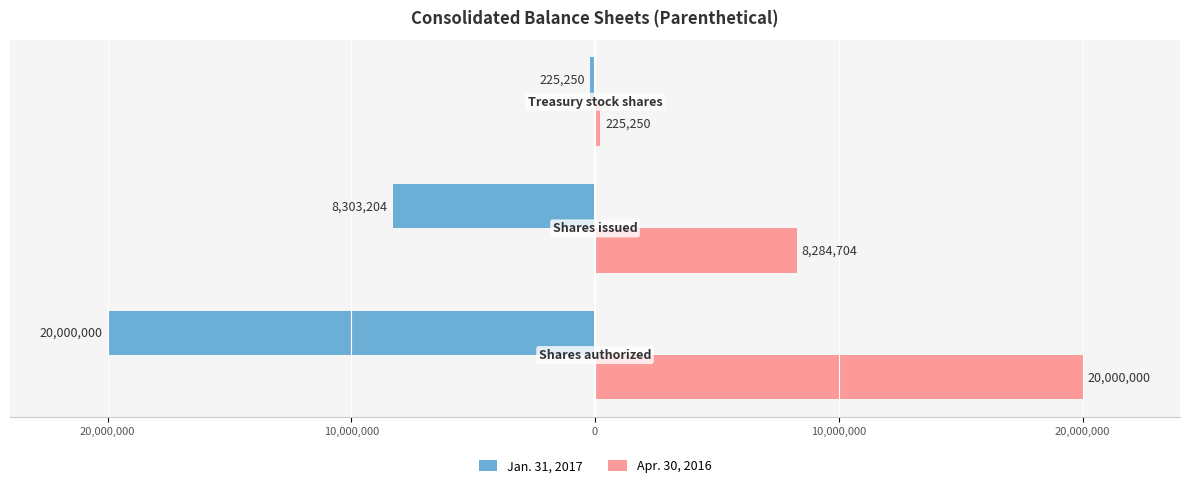

What is the average value of the Jan. 31, 2017 series?

-9509485